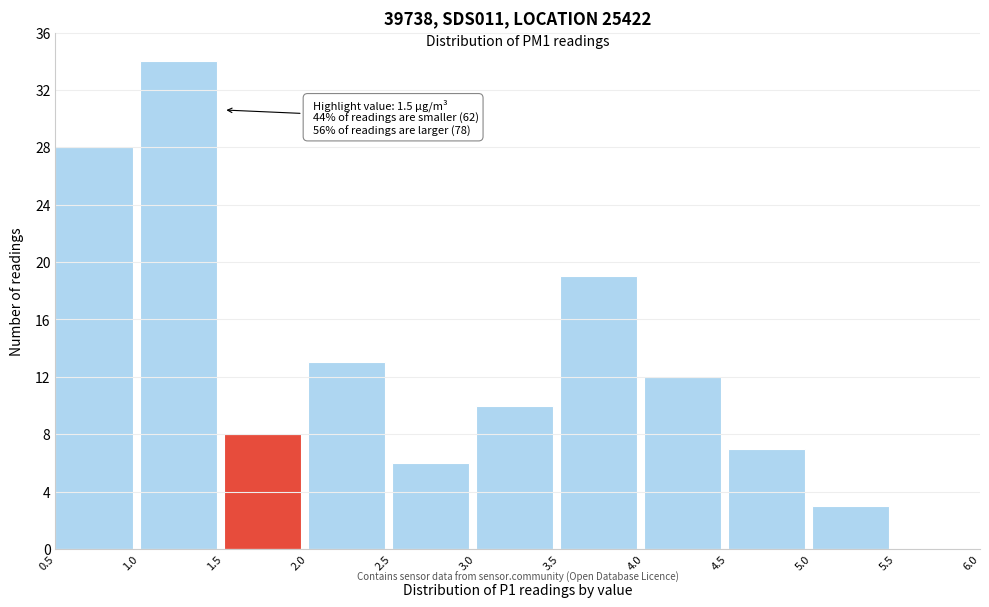

Which range on the x-axis has the tallest bar?

1.0 to 1.5